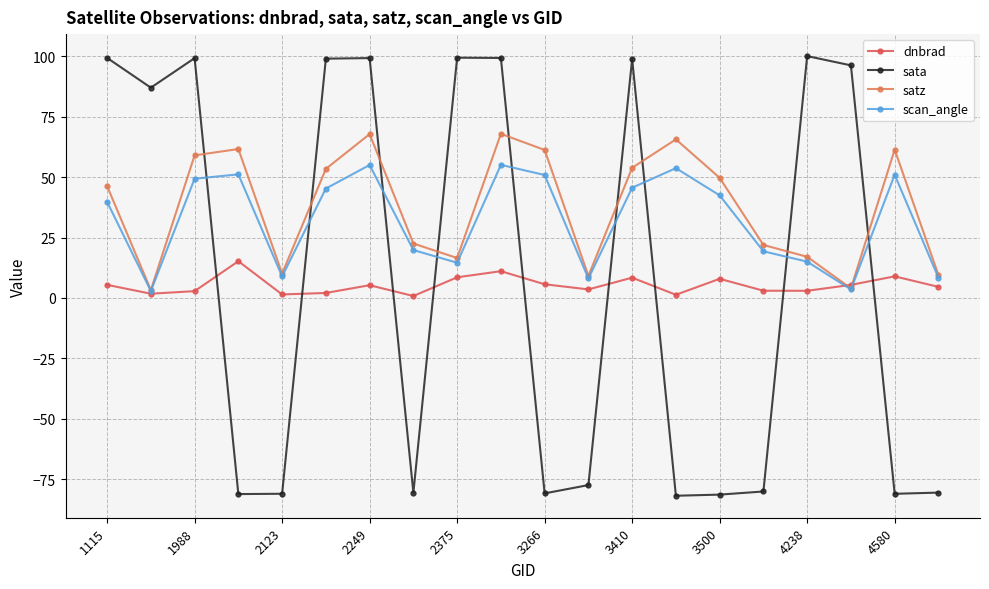

What is the value of the sata point at the 16th from the left?

-80.1